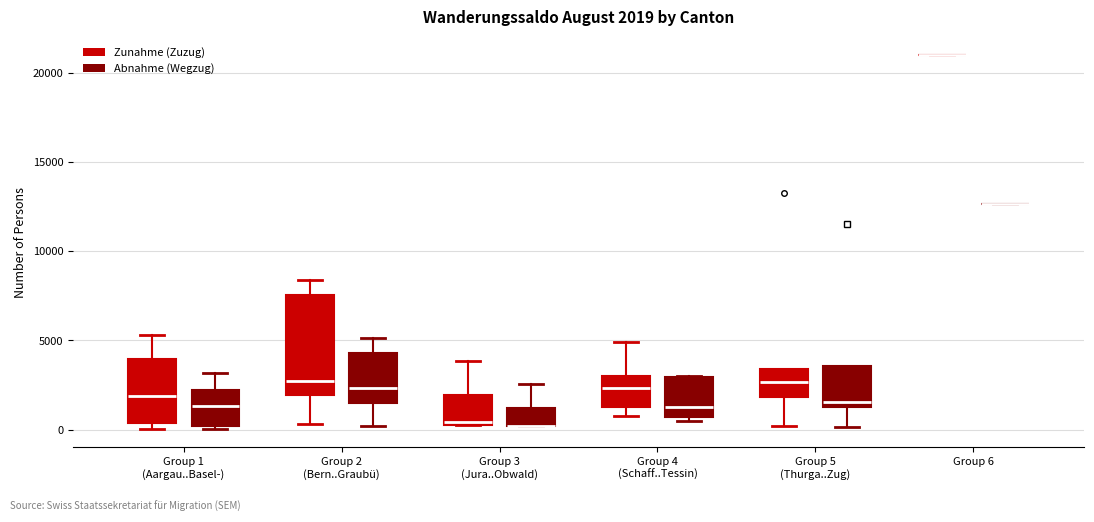

Which box is the tallest, from its lower edge to its upper edge?

Group 2 (Bern..Graubü) (Zunahme (Zuzug))